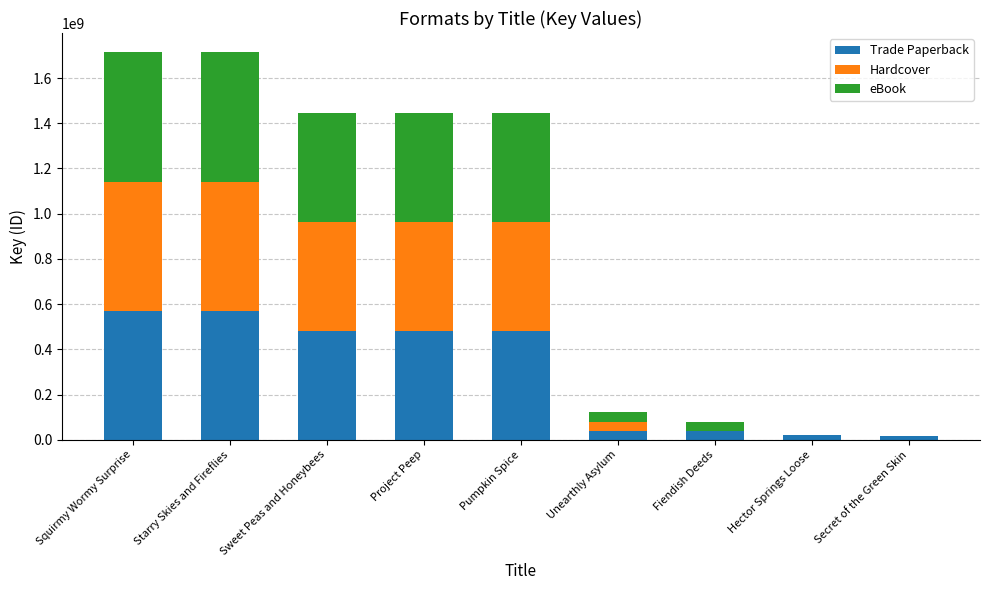

What is the sum of the Trade Paperback values at Fiendish Deeds and Sweet Peas and Honeybees?

522212700